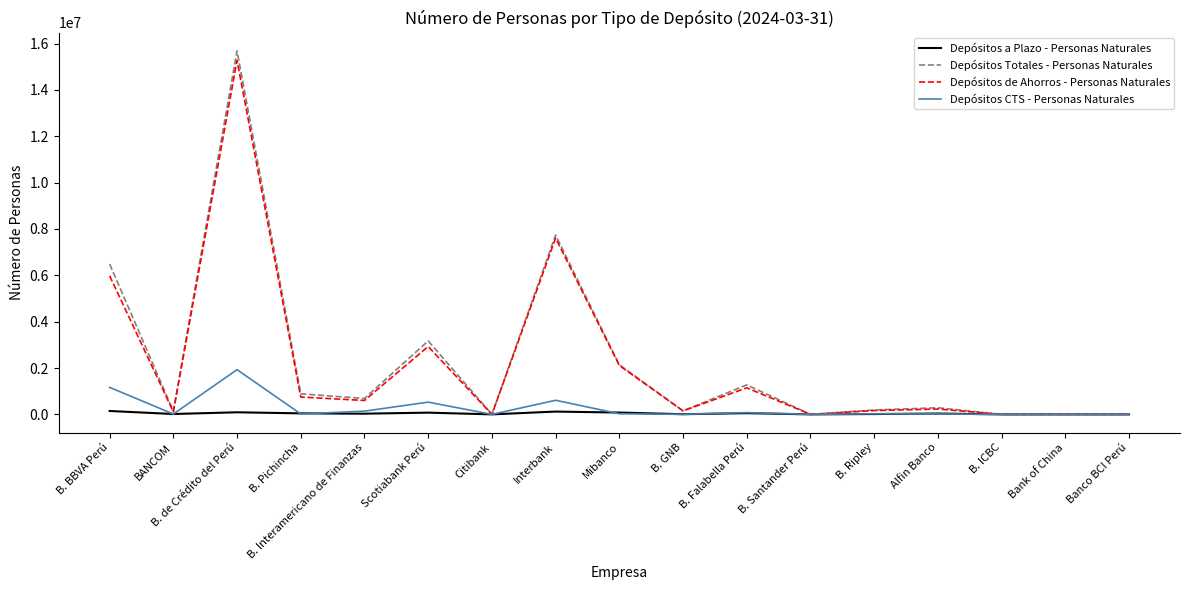

Which series has the largest range (max minus min)?

Depósitos Totales - Personas Naturales